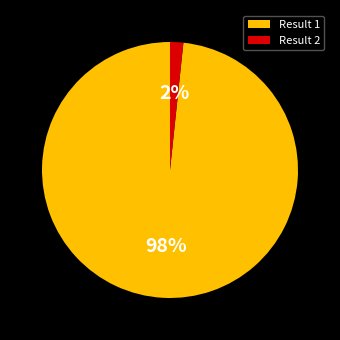

Rank the categories by value from highest to lowest.

Result 1, Result 2